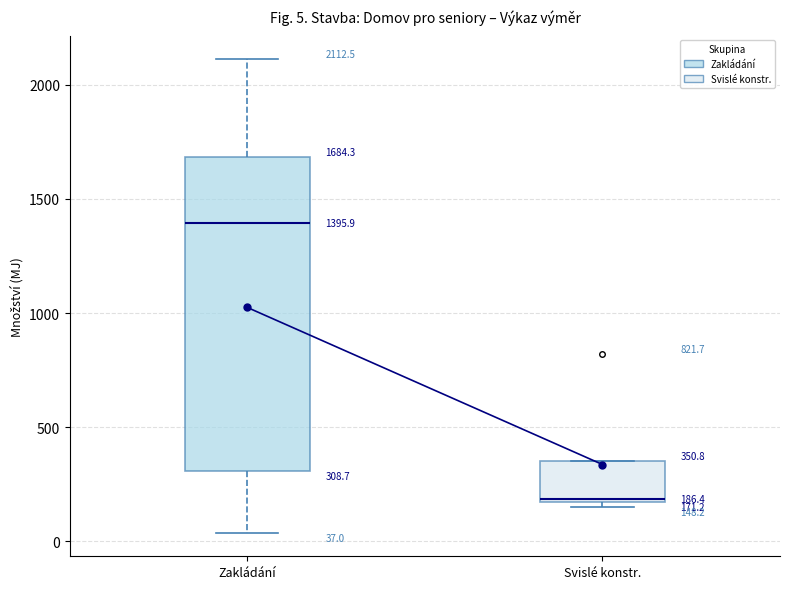

Which box's median line is the highest?

Zakládání